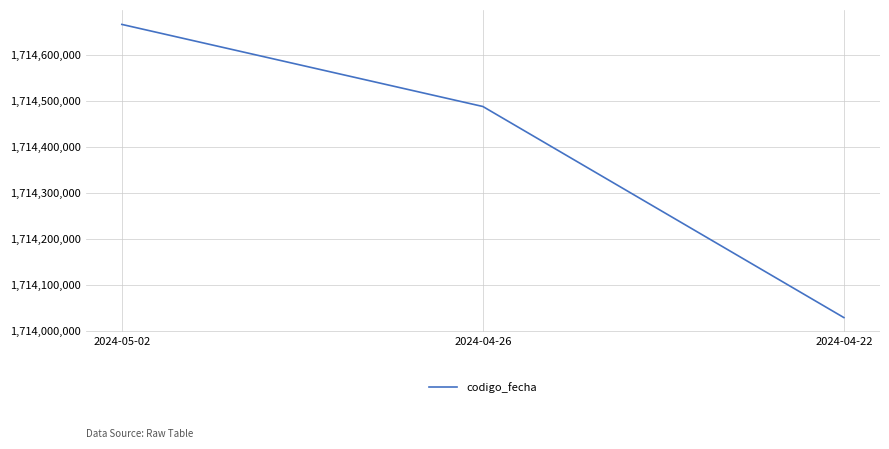

Which has a higher value, 2024-05-02 or 2024-04-22?

2024-05-02